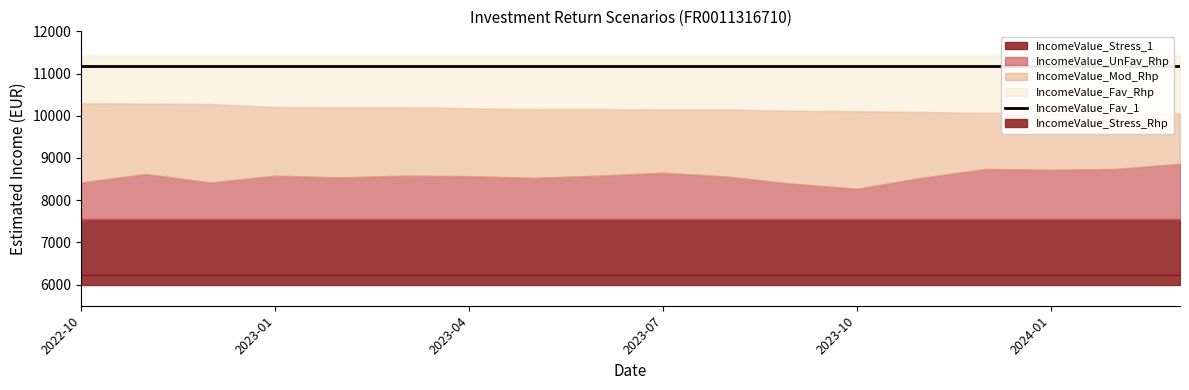

How many series are shown in this chart?

6